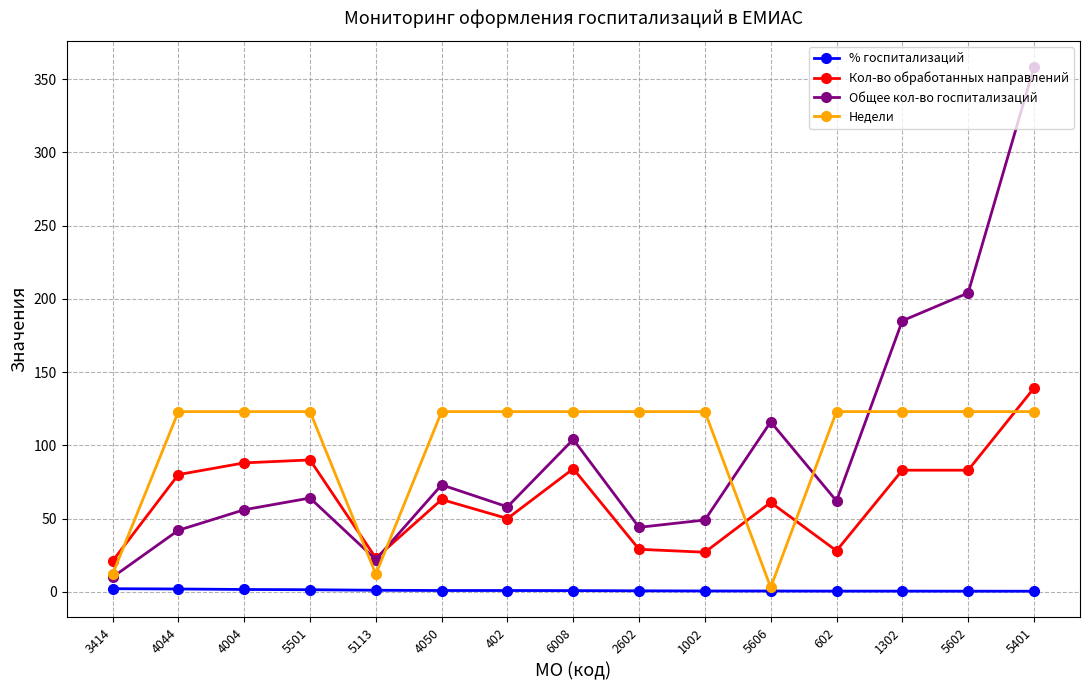

What value does the Общее кол-во госпитализаций series have at 2602?

44.0